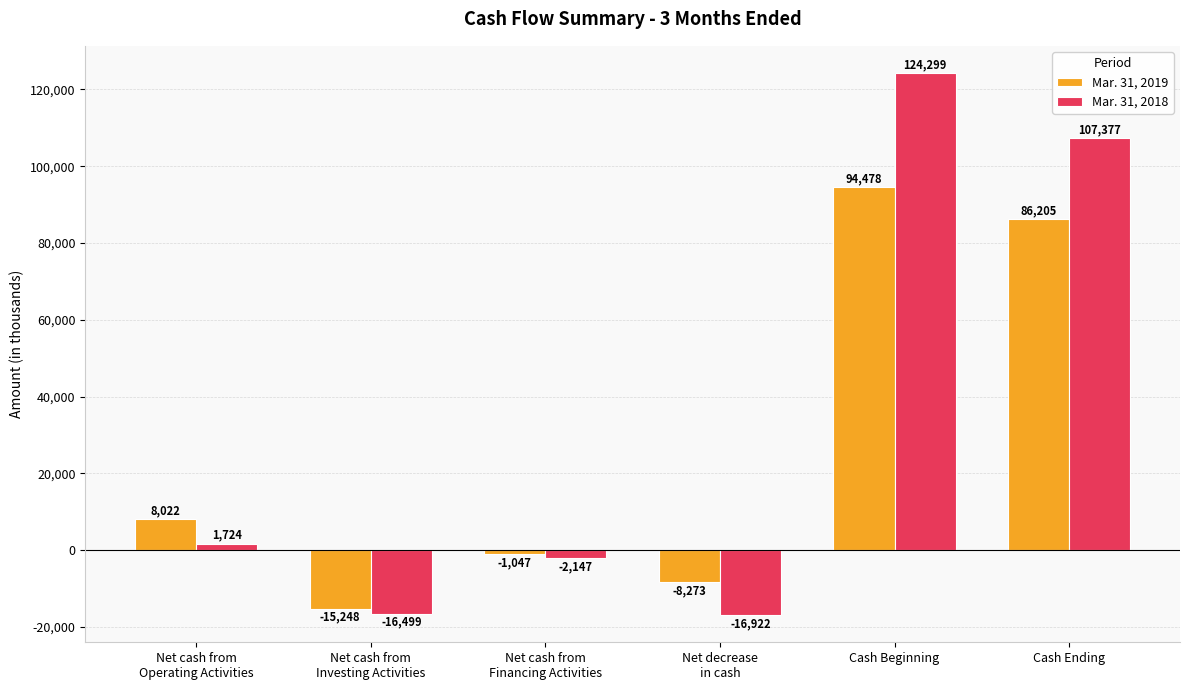

What is the greatest value displayed?

124299